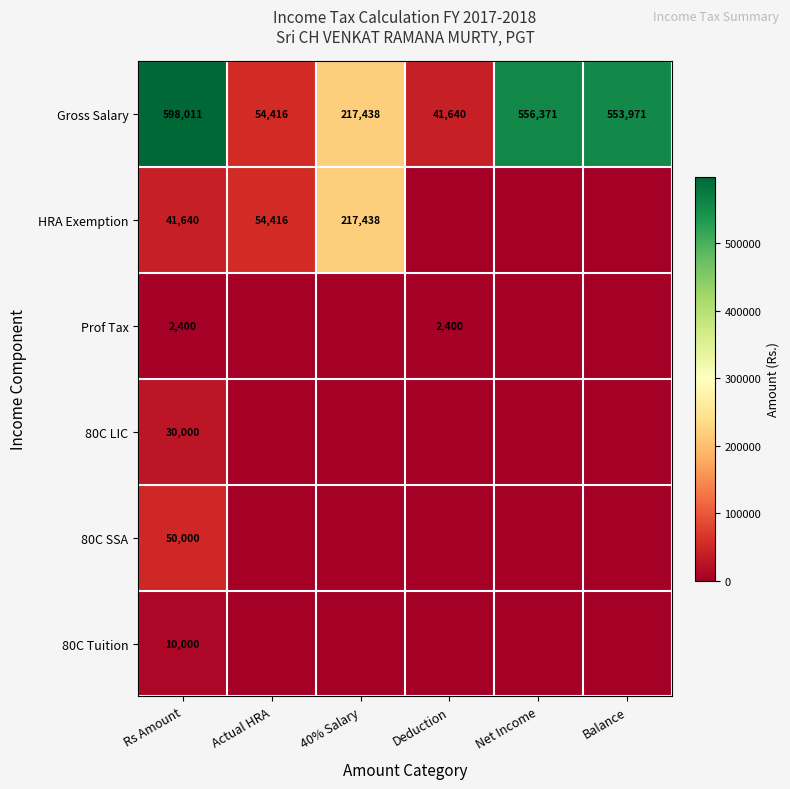

At which category does the chart reach its minimum across all series?

Deduction